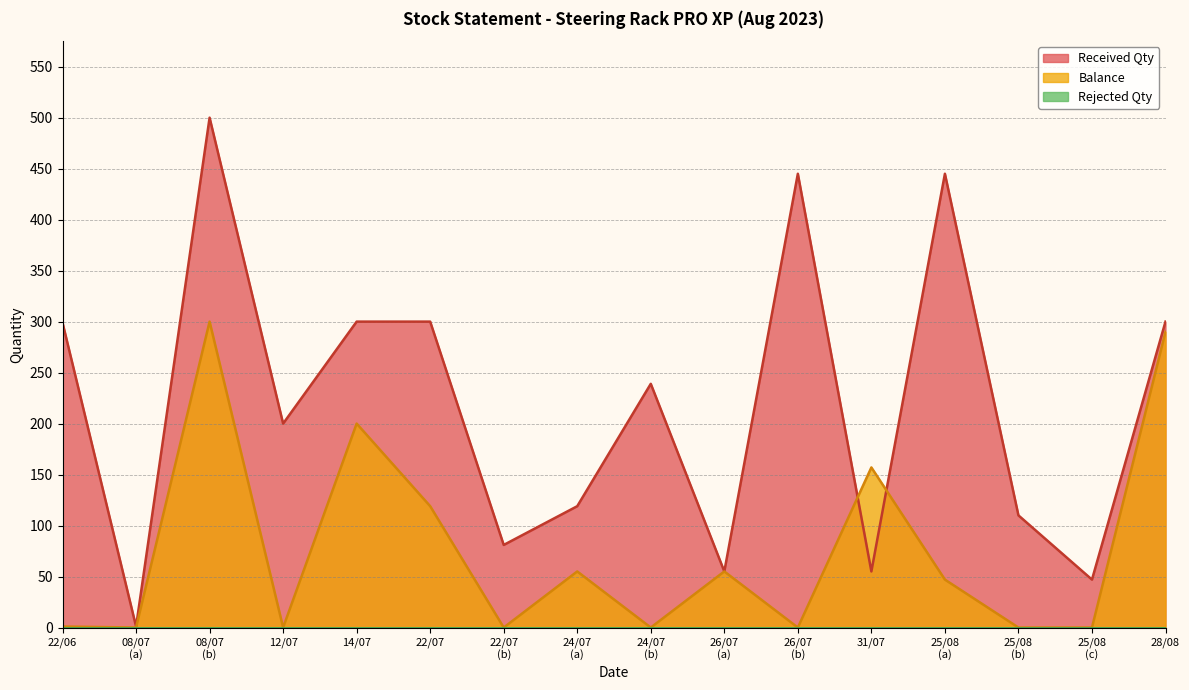

Between 14/07 and 28/08, which series saw the biggest shift?

Balance